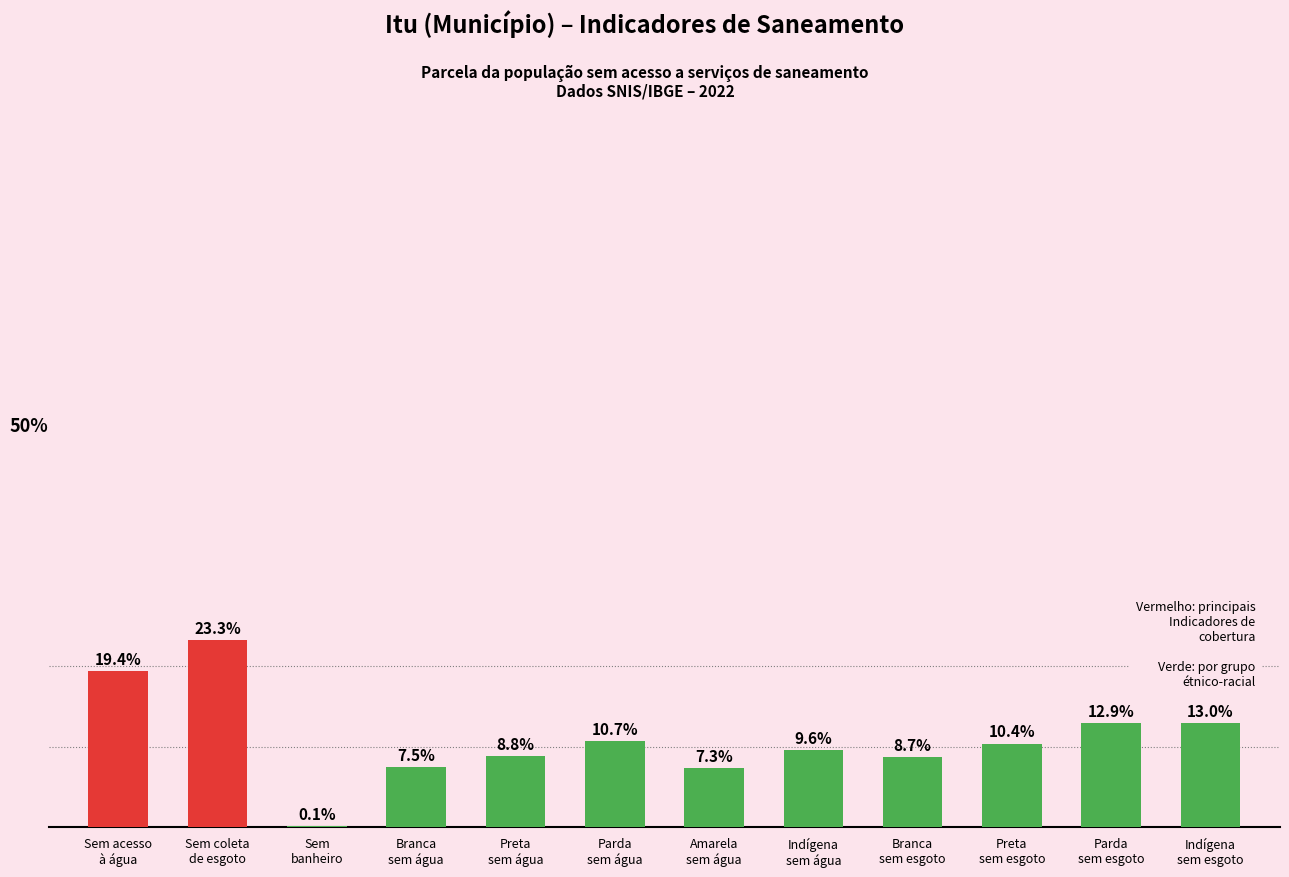

Are the bars horizontal?

No